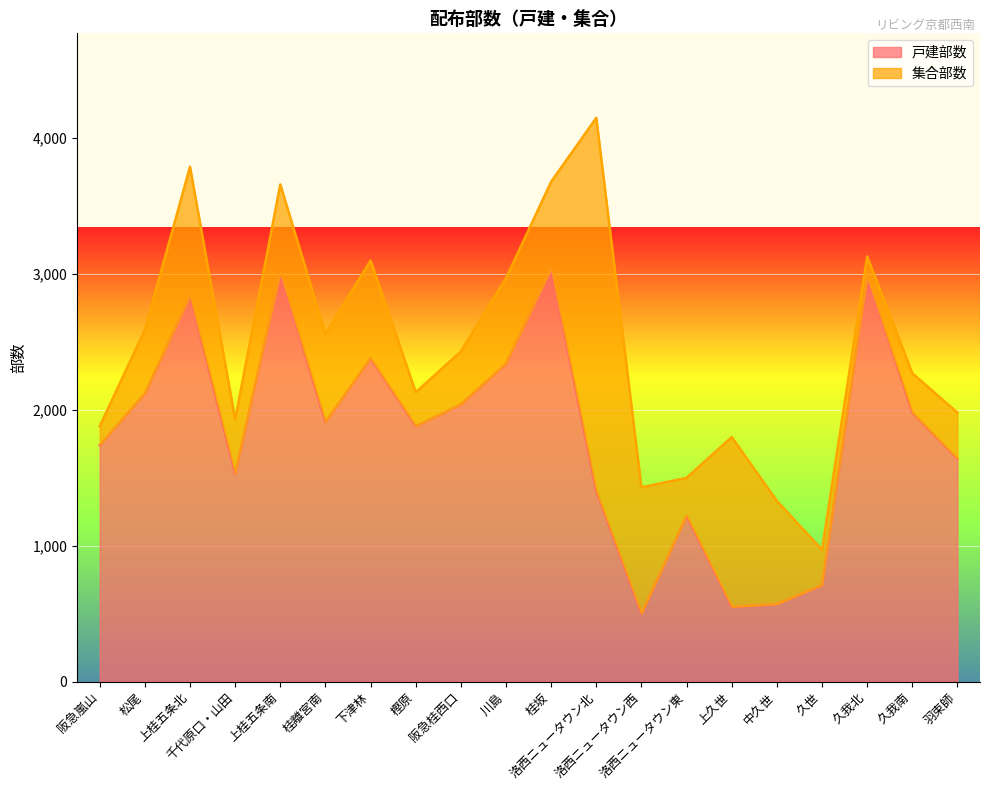

Rank the categories by value from lowest to highest.

洛西ニュータウン西, 上久世, 中久世, 久世, 洛西ニュータウン東, 洛西ニュータウン北, 千代原口・山田, 羽束師, 阪急嵐山, 樫原, 桂離宮南, 久我南, 阪急桂西口, 松尾, 川島, 下津林, 上桂五条北, 久我北, 上桂五条南, 桂坂